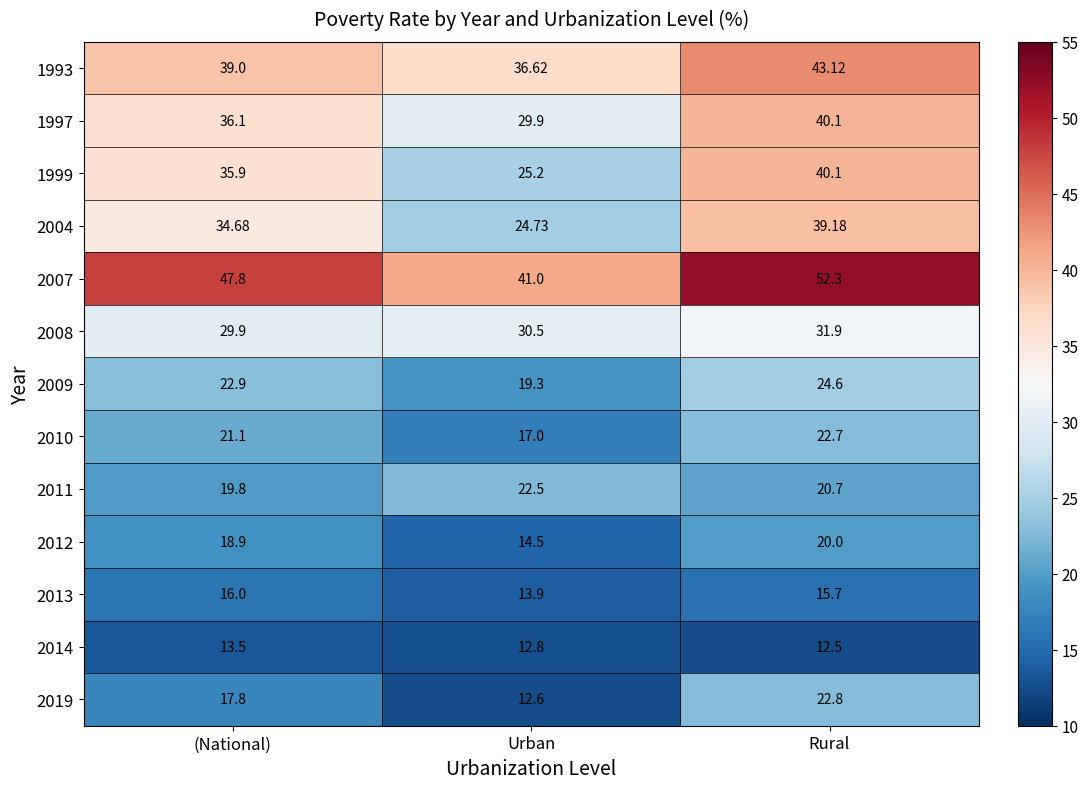

Which category has the lowest value in the 2013 series?

Urban